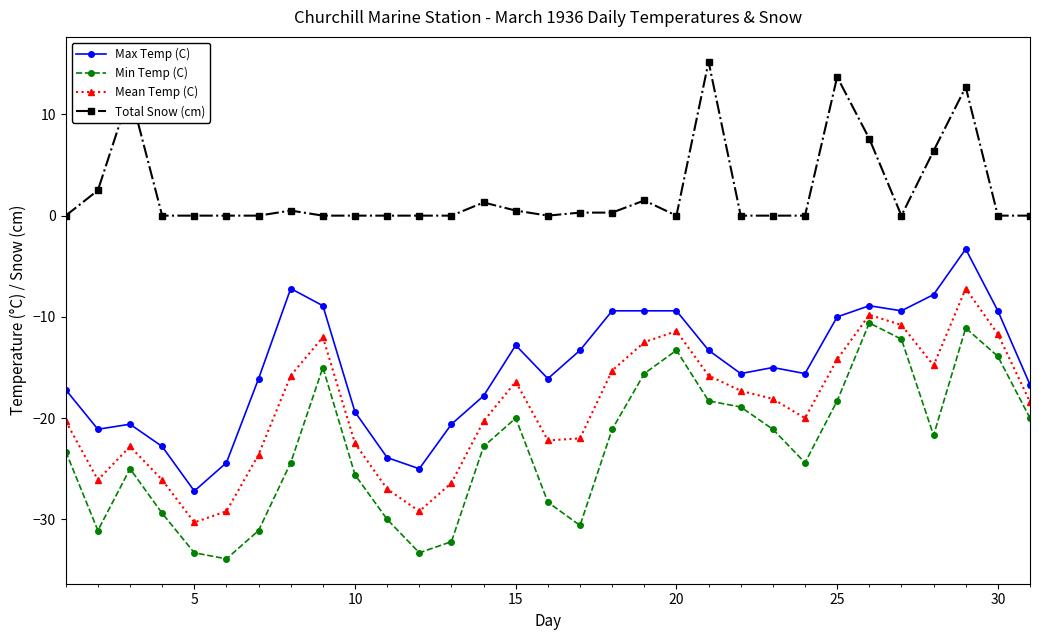

What is the value of the Min Temp (C) point at the 11th from the left?

-30.0